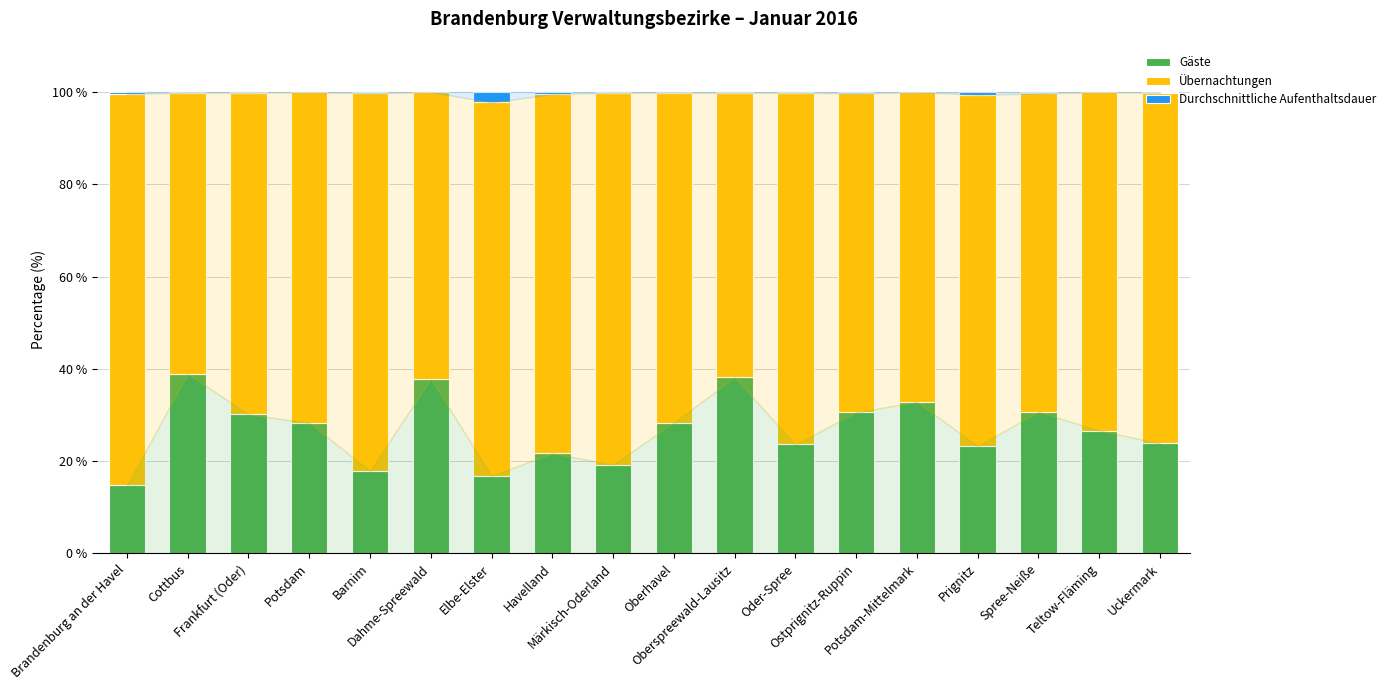

What is the maximum value for Gäste?

38.9